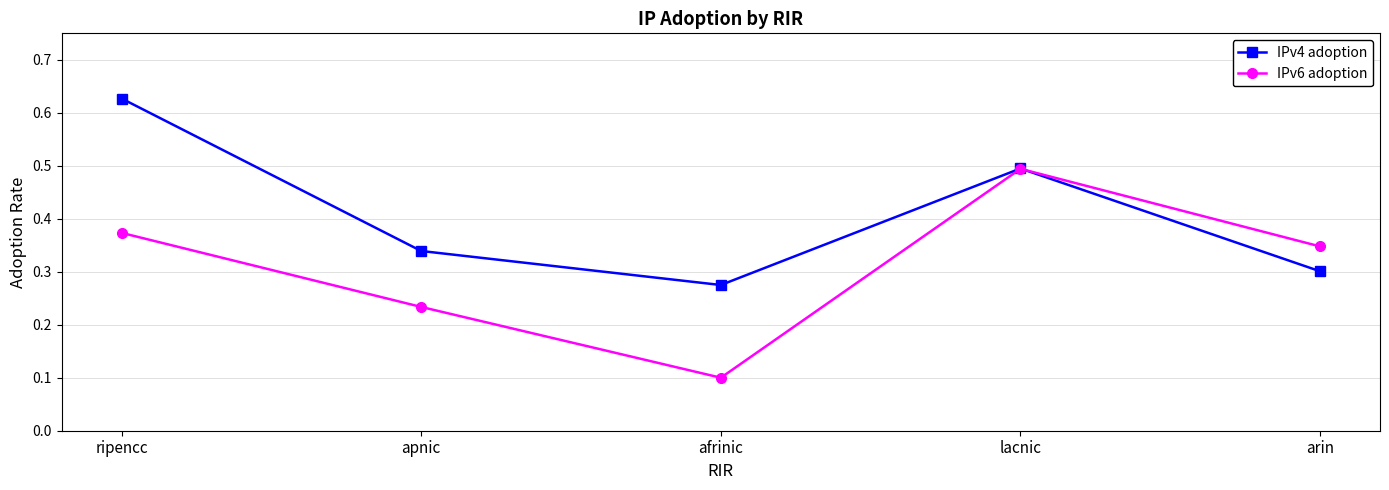

What position from the left is arin?

5